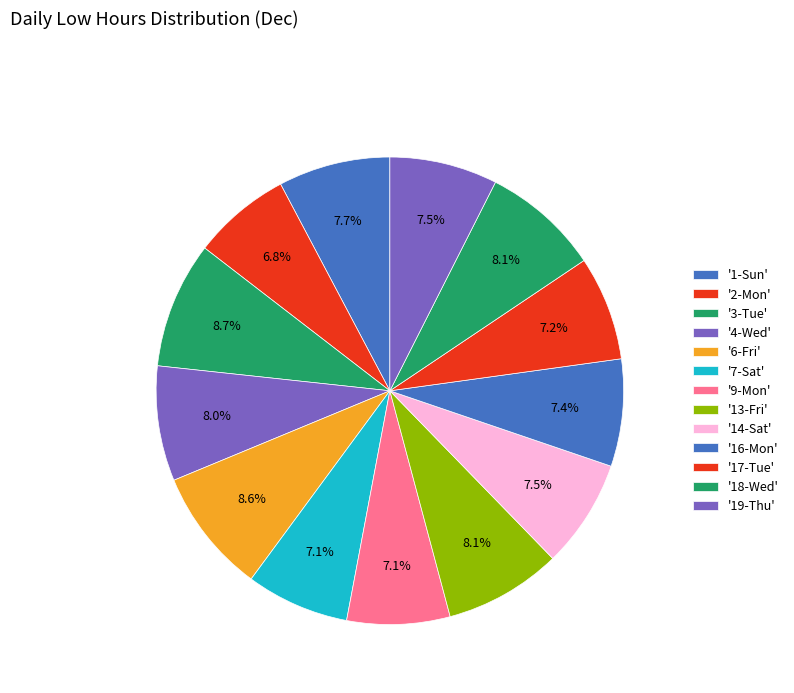

Rank the categories by value from highest to lowest.

3-Tue, 6-Fri, 18-Wed, 13-Fri, 4-Wed, 1-Sun, 14-Sat, 19-Thu, 16-Mon, 17-Tue, 7-Sat, 9-Mon, 2-Mon